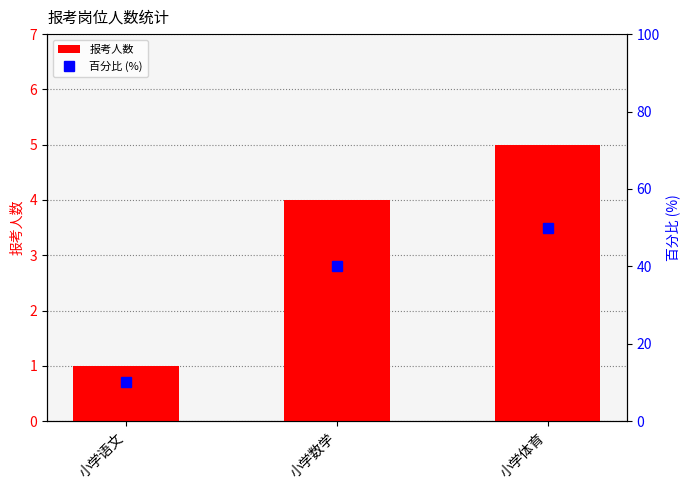

Which has a higher value, 小学数学 or 小学语文?

小学数学